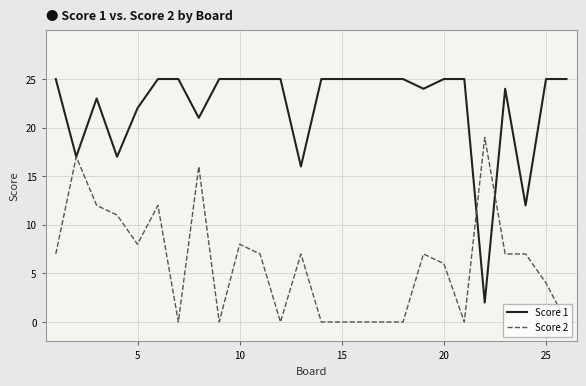

Which series has the largest total across all categories?

Score 1